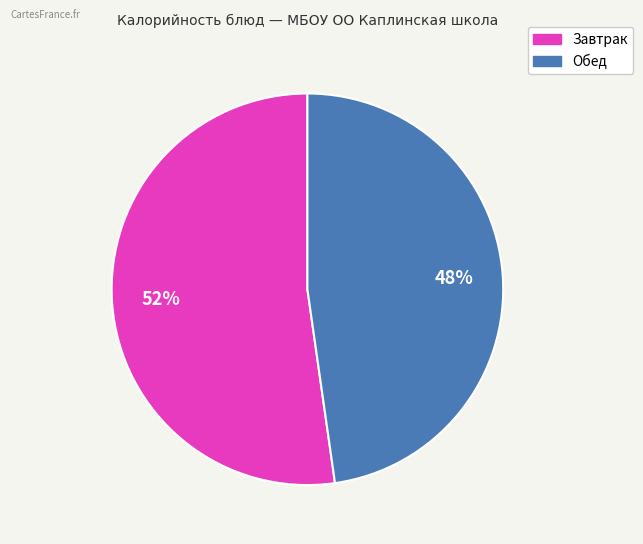

Is there a majority slice in this chart?

Yes